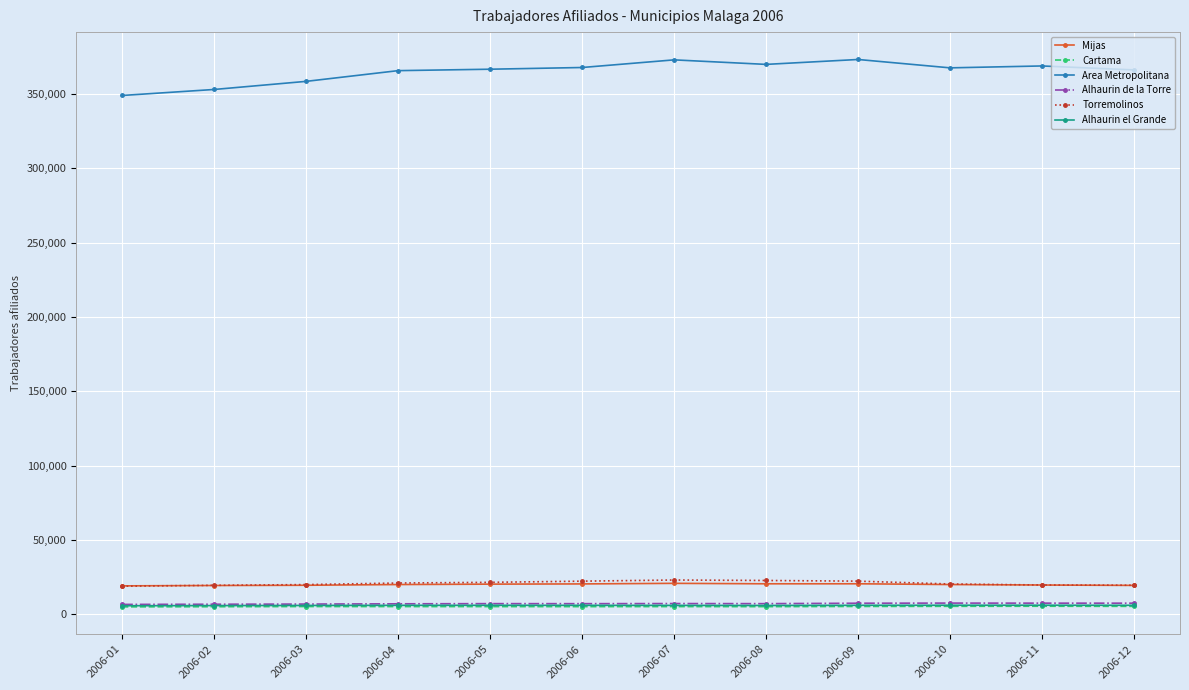

Which series has the widest spread of values?

Area Metropolitana